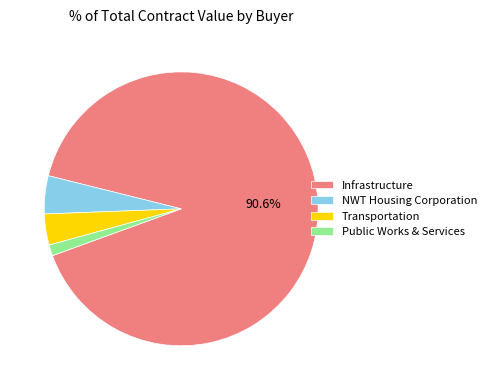

How many segments does this pie chart have?

4